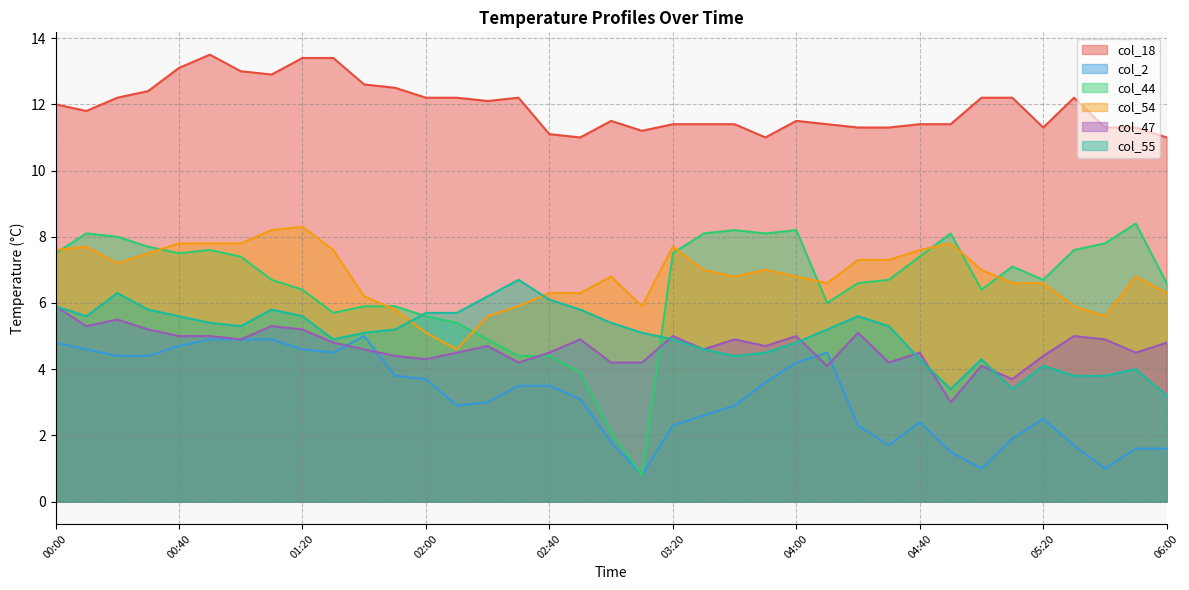

What is the minimum value shown in the chart?

0.8